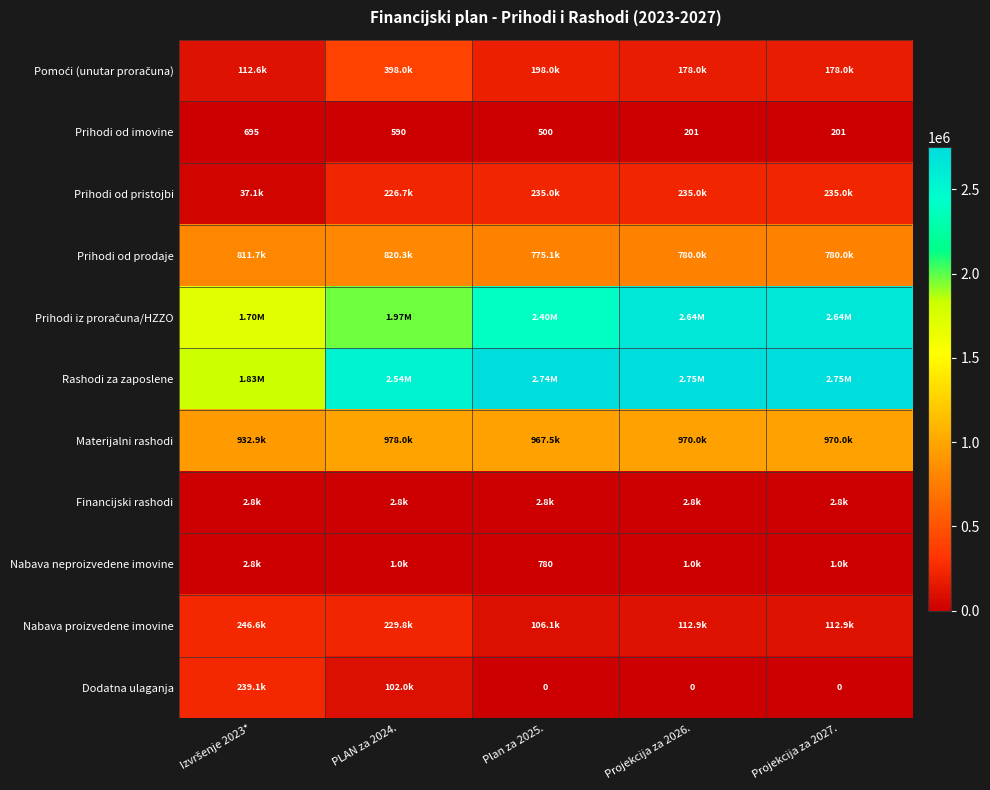

Which series has the widest spread of values?

Prihodi iz proračuna/HZZO